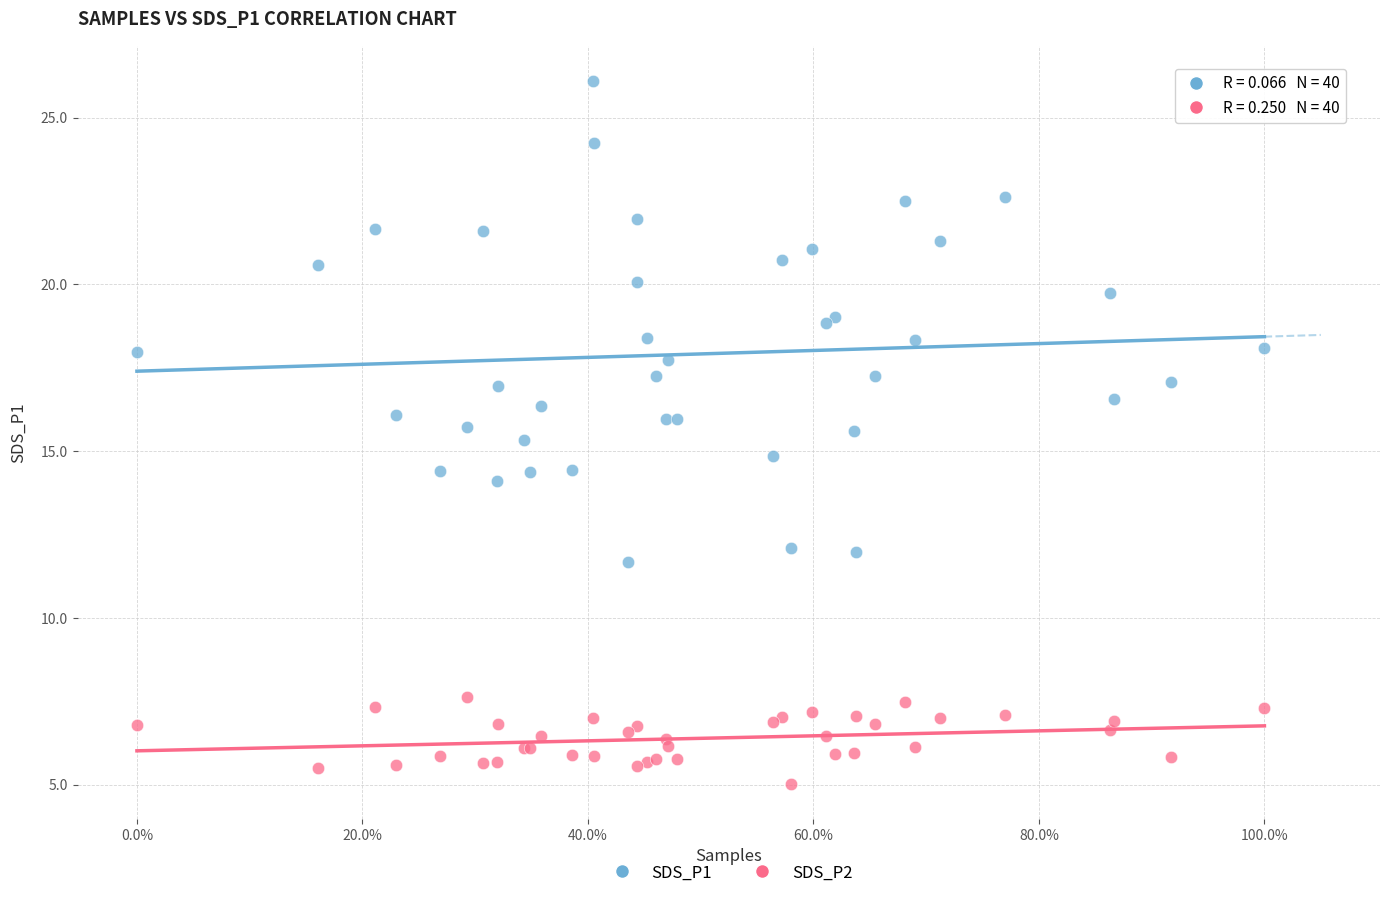

What is the X range (max minus min) for the scatter plot?

1.0